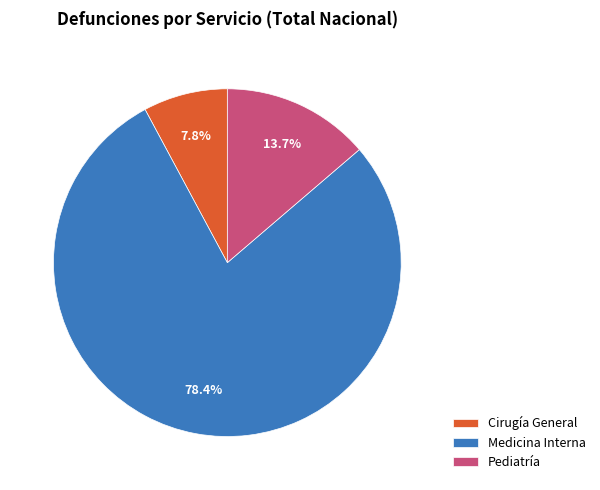

How many slices are in this pie chart?

3